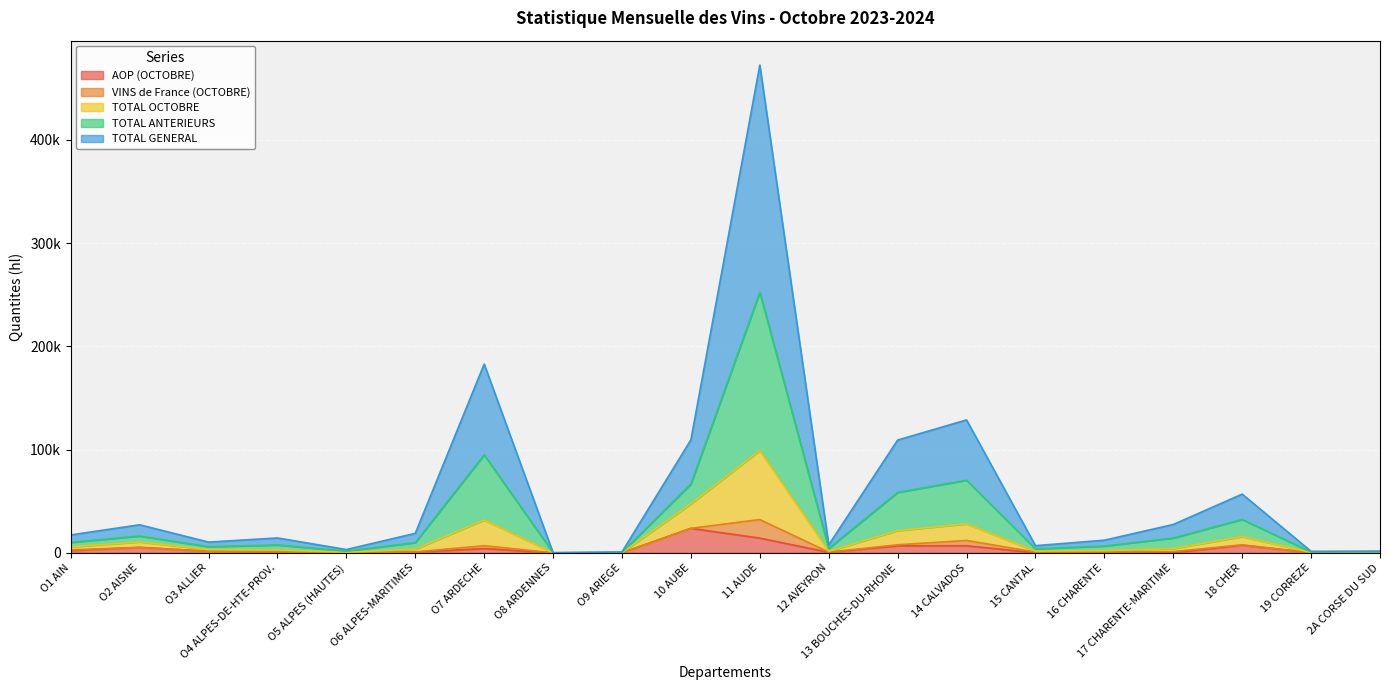

True or false: AOP (OCTOBRE) and TOTAL OCTOBRE intersect in this chart.

False